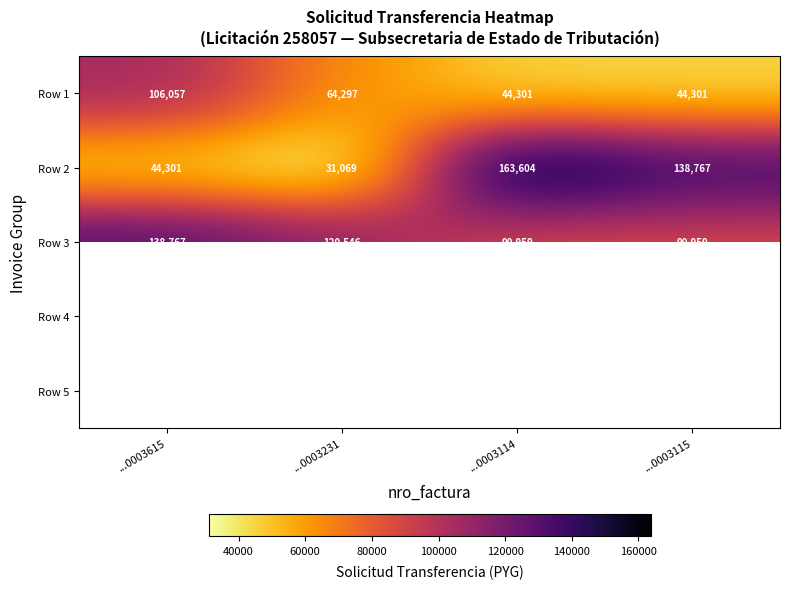

What is the difference between the maximum and second lowest values in the Row 3 series?

47808